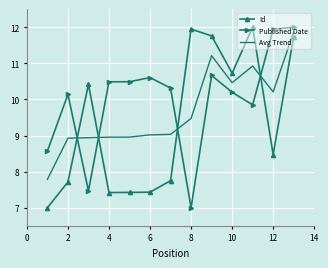

Rank the series by their average value, from highest to lowest.

Published Date, Avg Trend, Id